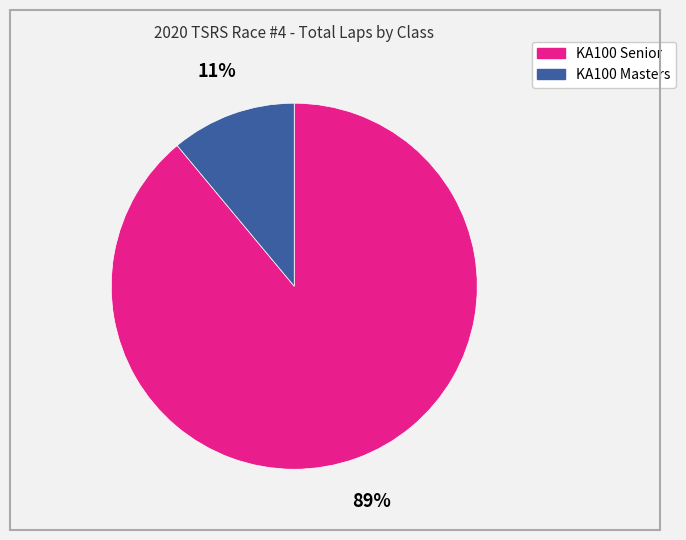

What percentage is the KA100 Masters slice, to the nearest percent?

11%